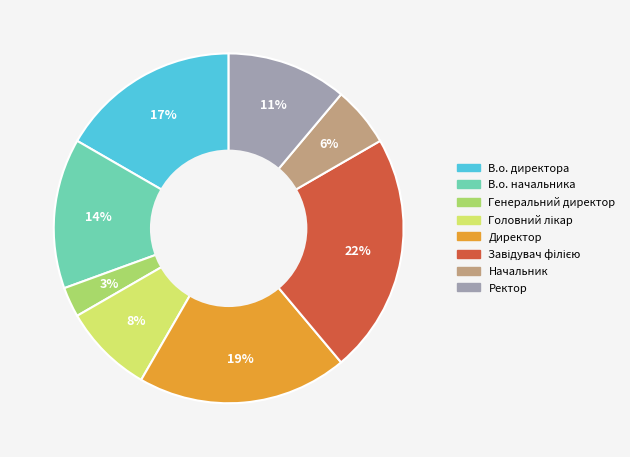

Which has a higher value, Директор or Генеральний директор?

Директор